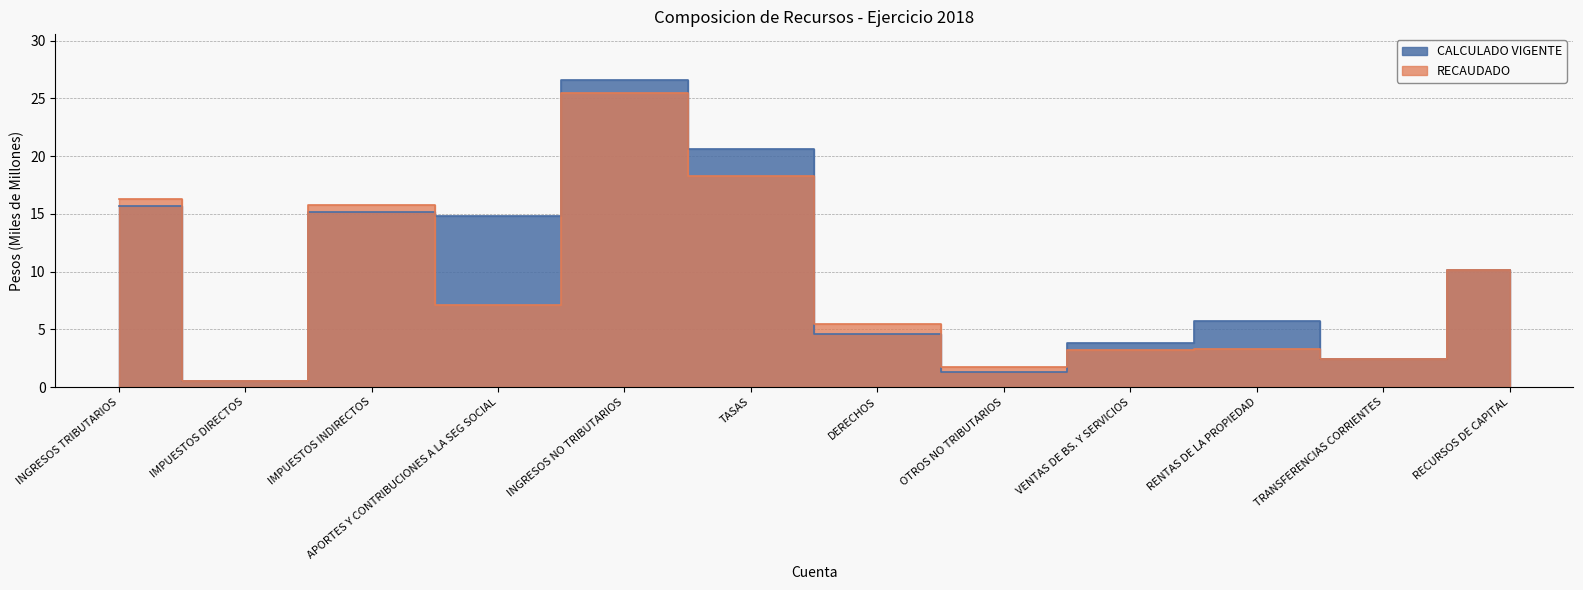

In RECAUDADO, how many points are higher than both neighbors (excluding endpoints)?

3